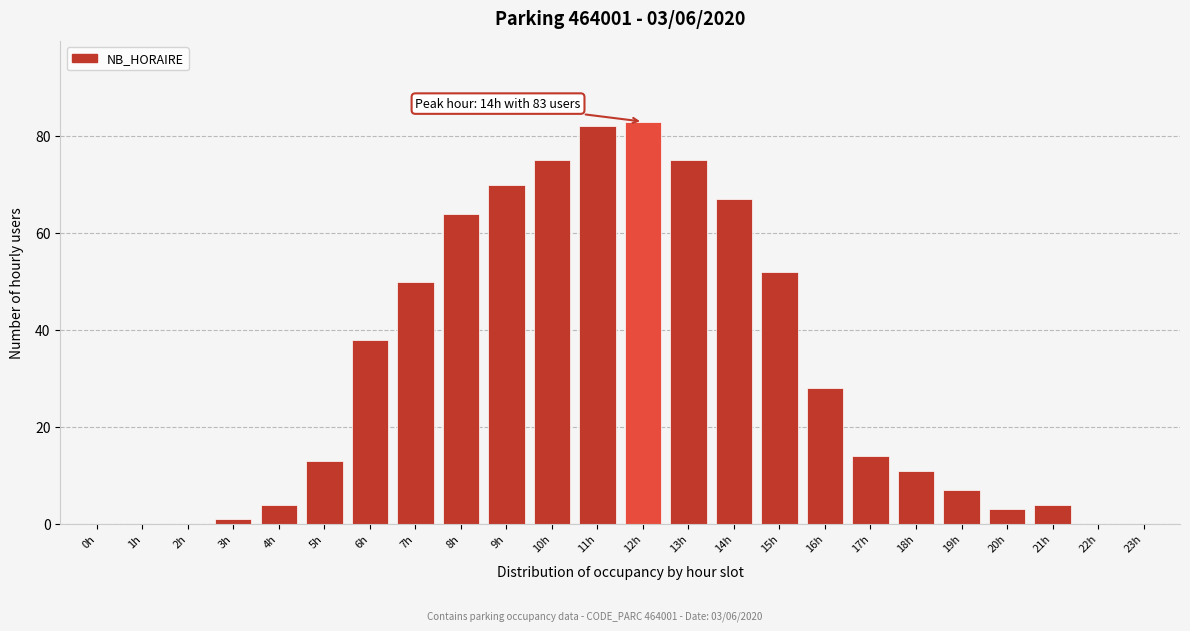

Reading left to right, list all the values displayed in this chart.

0h=0	1h=0	2h=0	3h=1	4h=4	5h=13	6h=38	7h=50	8h=64	9h=70	10h=75	11h=82	12h=83	13h=75	14h=67	15h=52	16h=28	17h=14	18h=11	19h=7	20h=3	21h=4	22h=0	23h=0